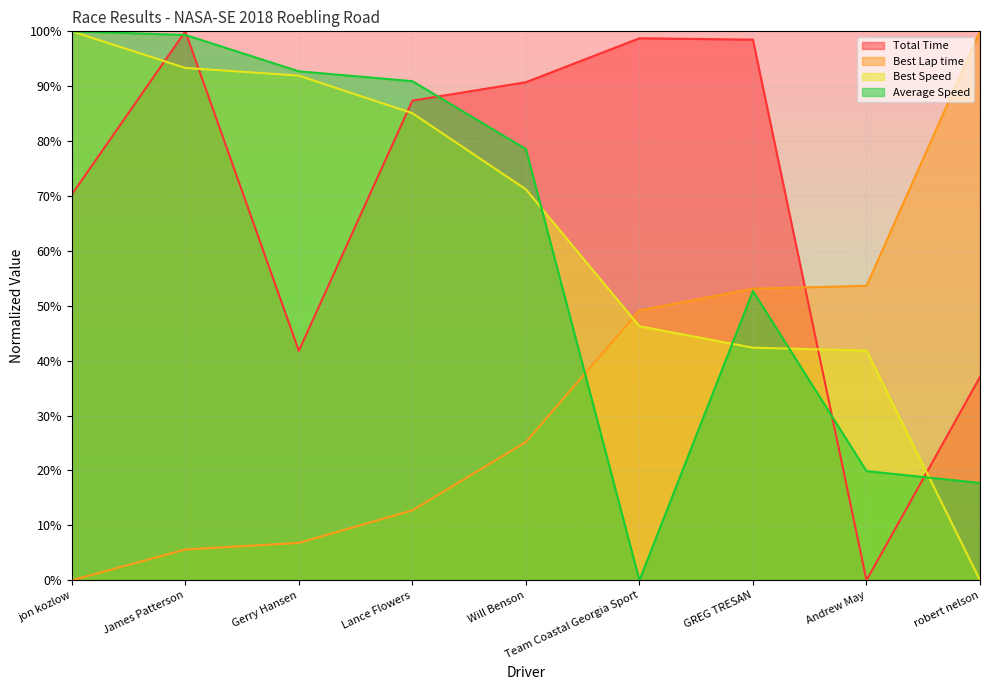

What is the value of the Total Time point at the 2nd from the left?

100.0